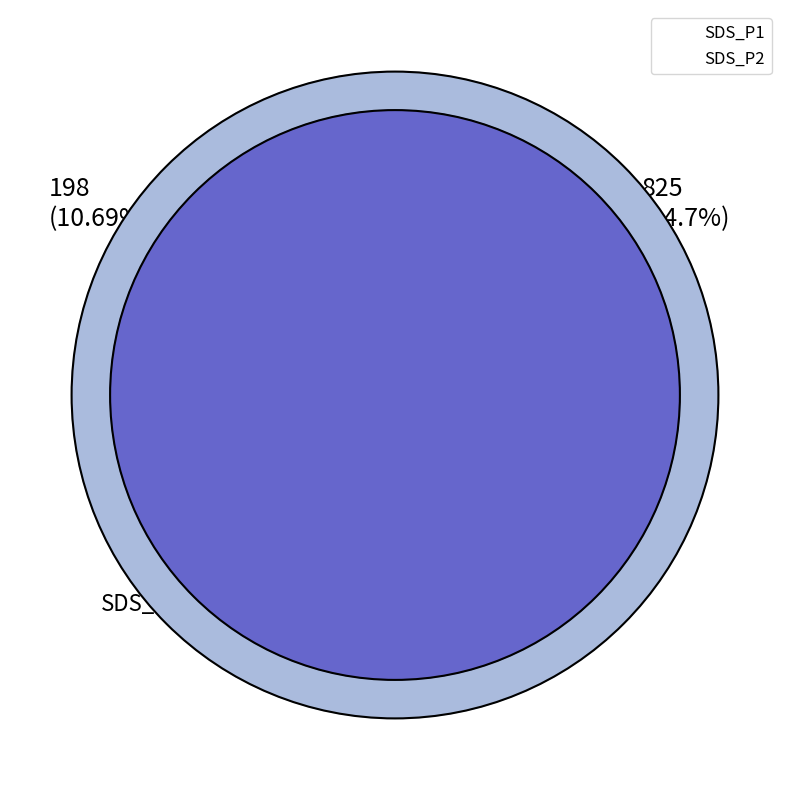

The SDS_P1 slice represents 63% of the pie. True or false?

False